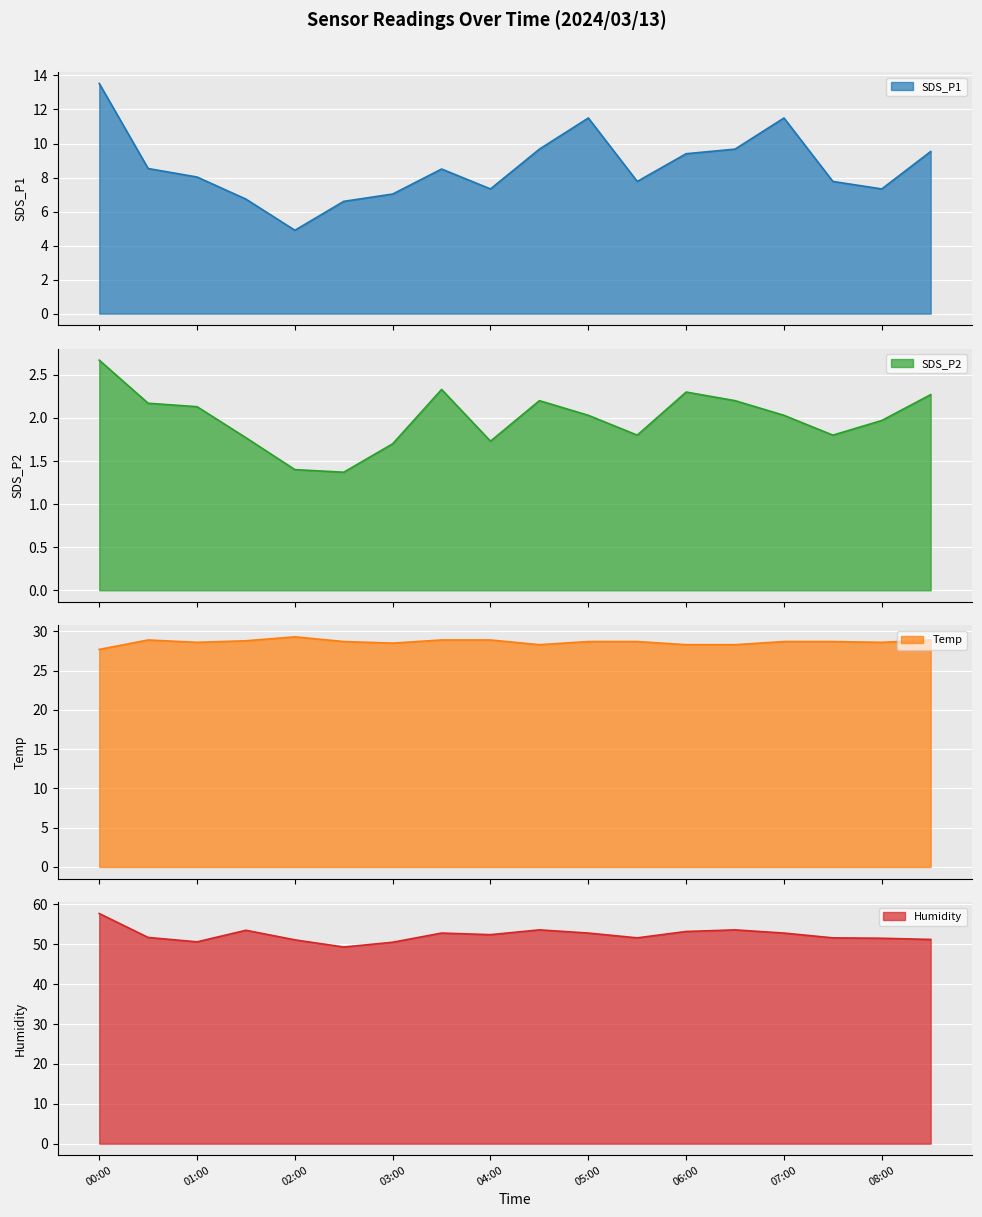

How many lines are shown in the chart?

4